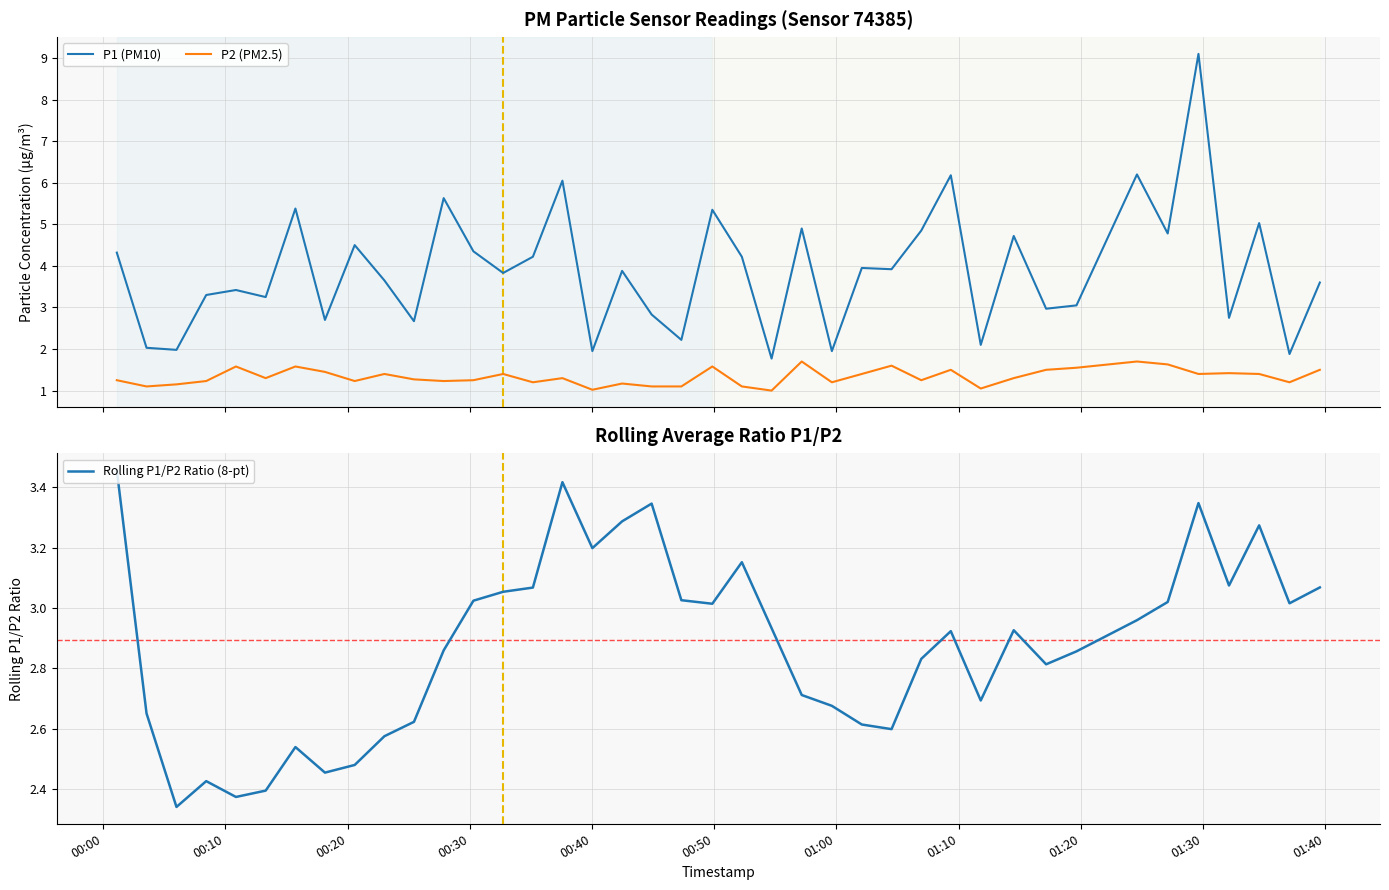

How many data points in P2 (PM2.5) are above 1?

39